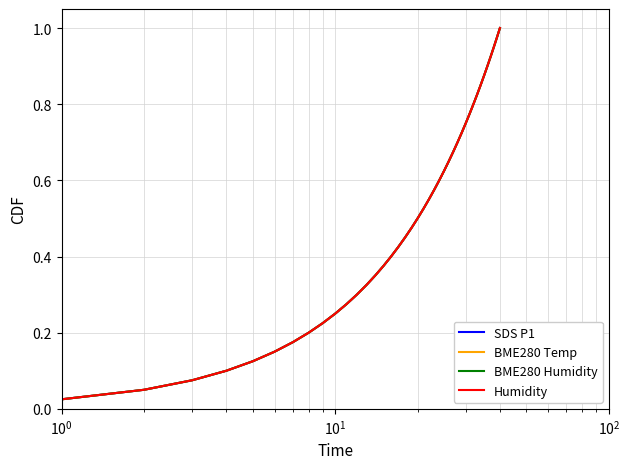

Does the chart display data point markers on the line(s)?

No